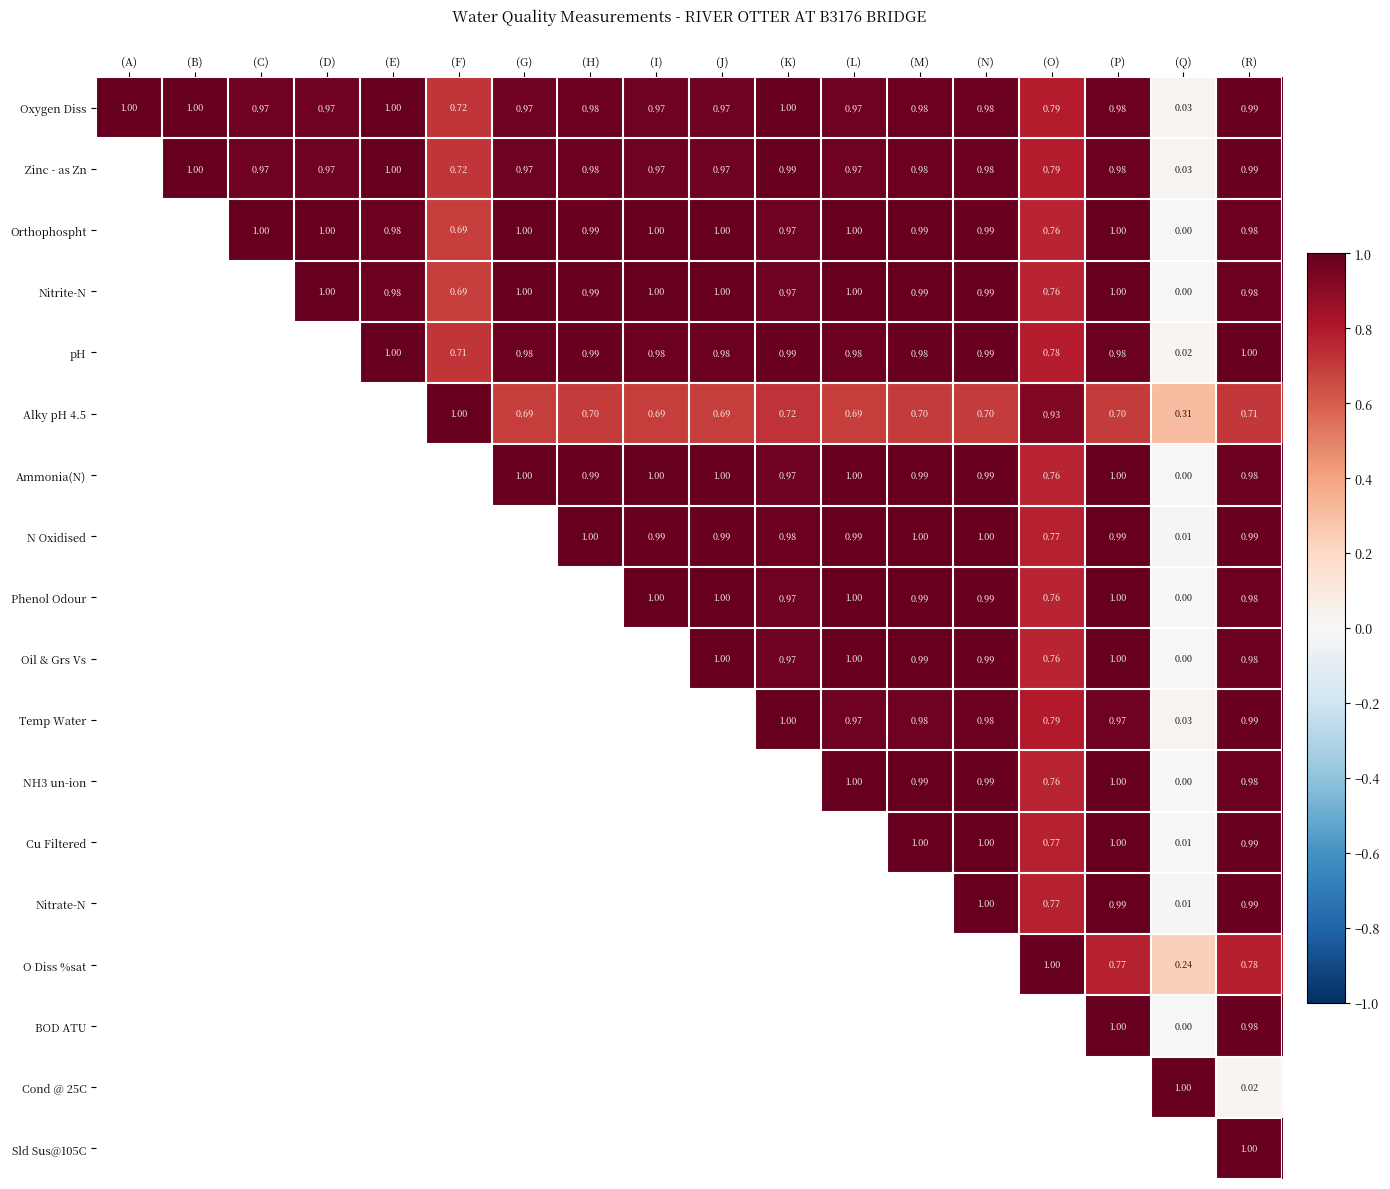

Is the value of Zinc - as Zn at (D) greater than the value of Oil & Grs Vs at (J)?

No